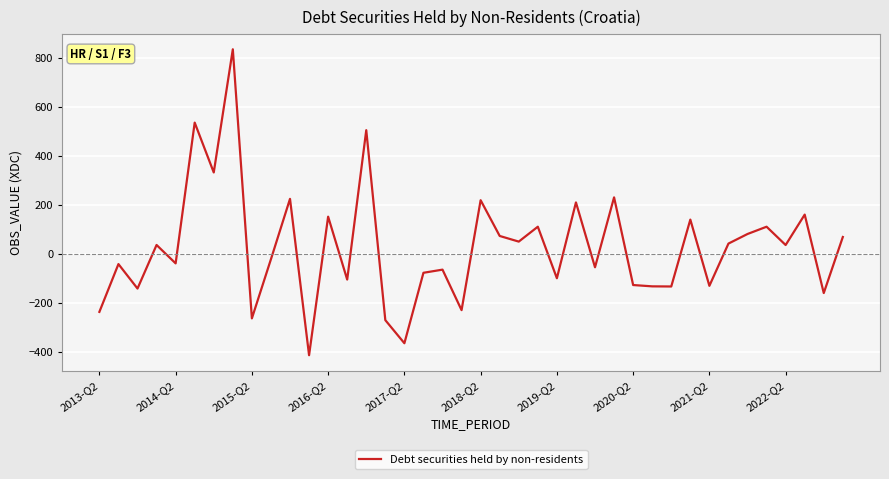

What is the maximum value shown in the chart?

836.0